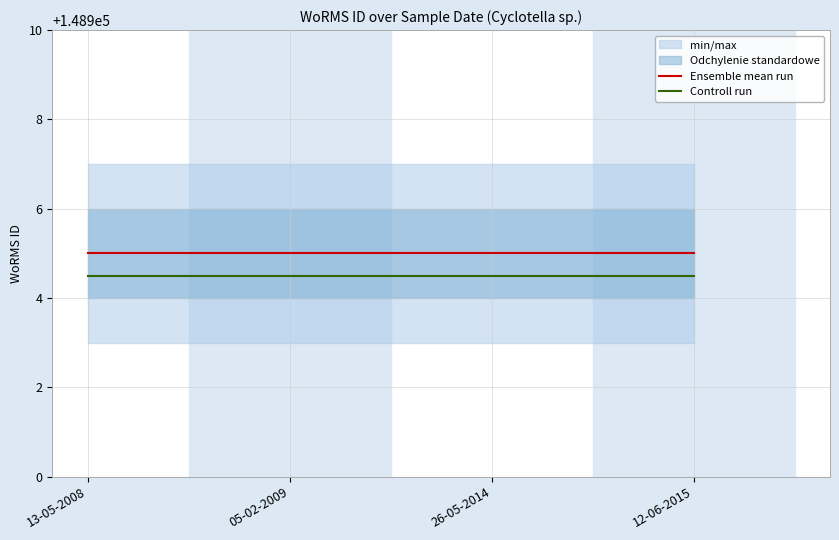

How many lines are shown in the chart?

2